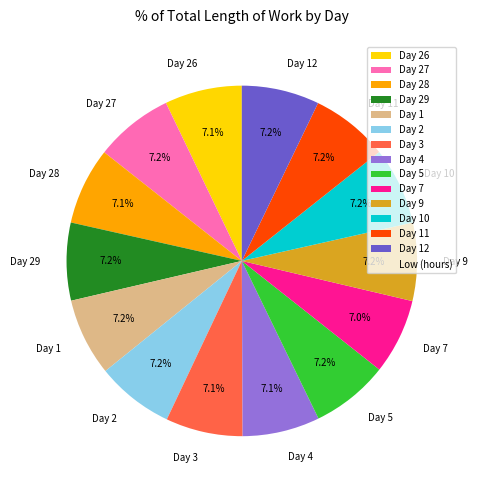

What is the ratio of the value at Day 28 to the value at Day 3?

1.0